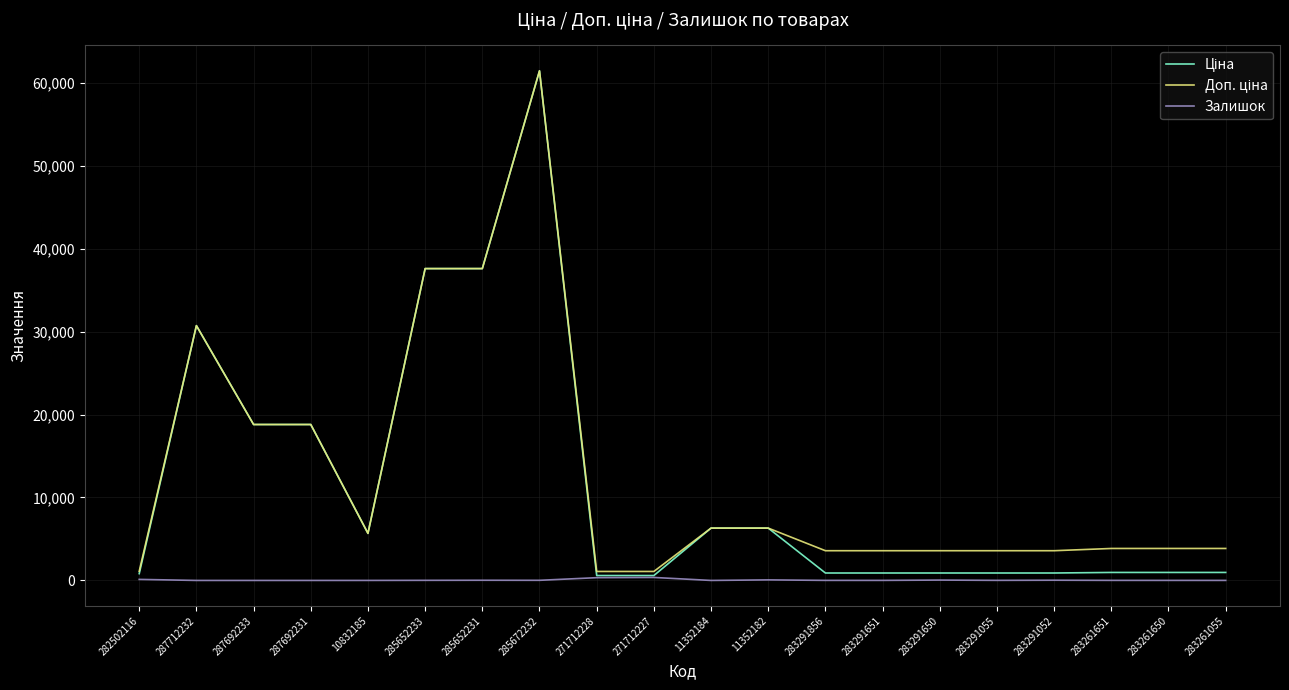

At which category does the chart reach its peak across all series?

285672232